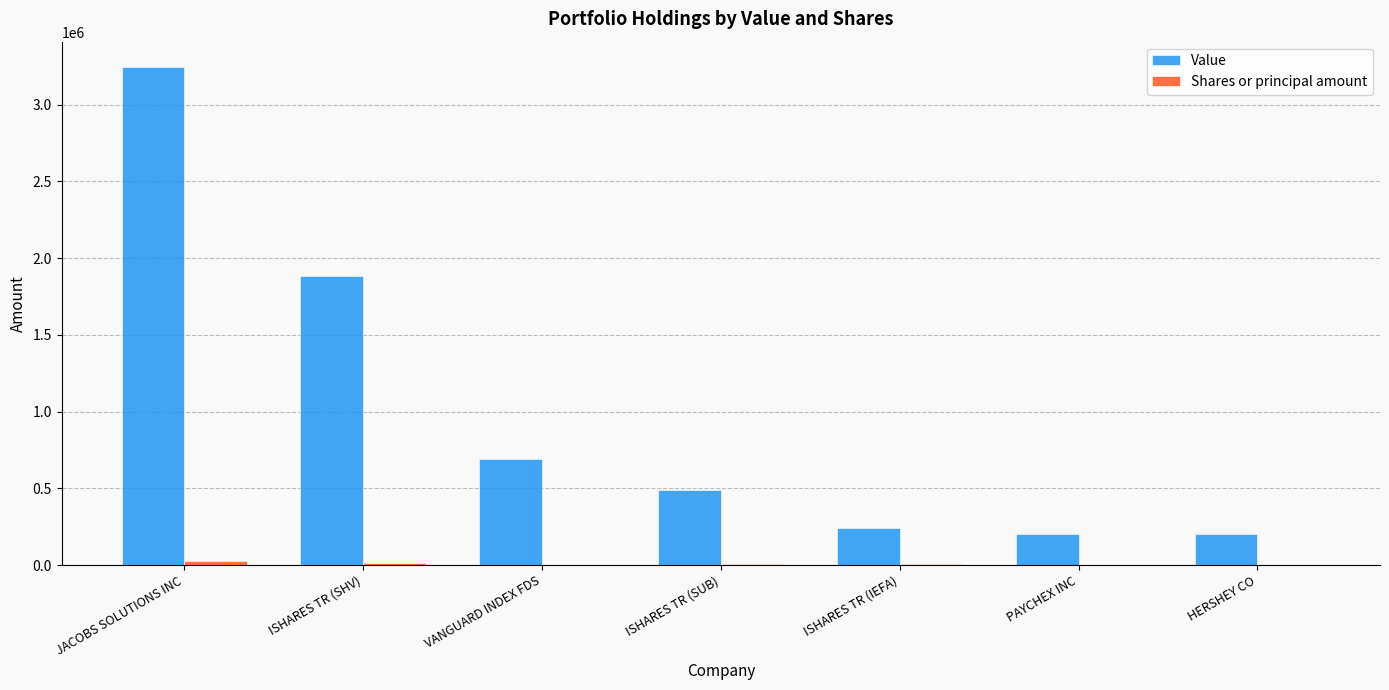

At which category is the sum across all series the highest?

JACOBS SOLUTIONS INC